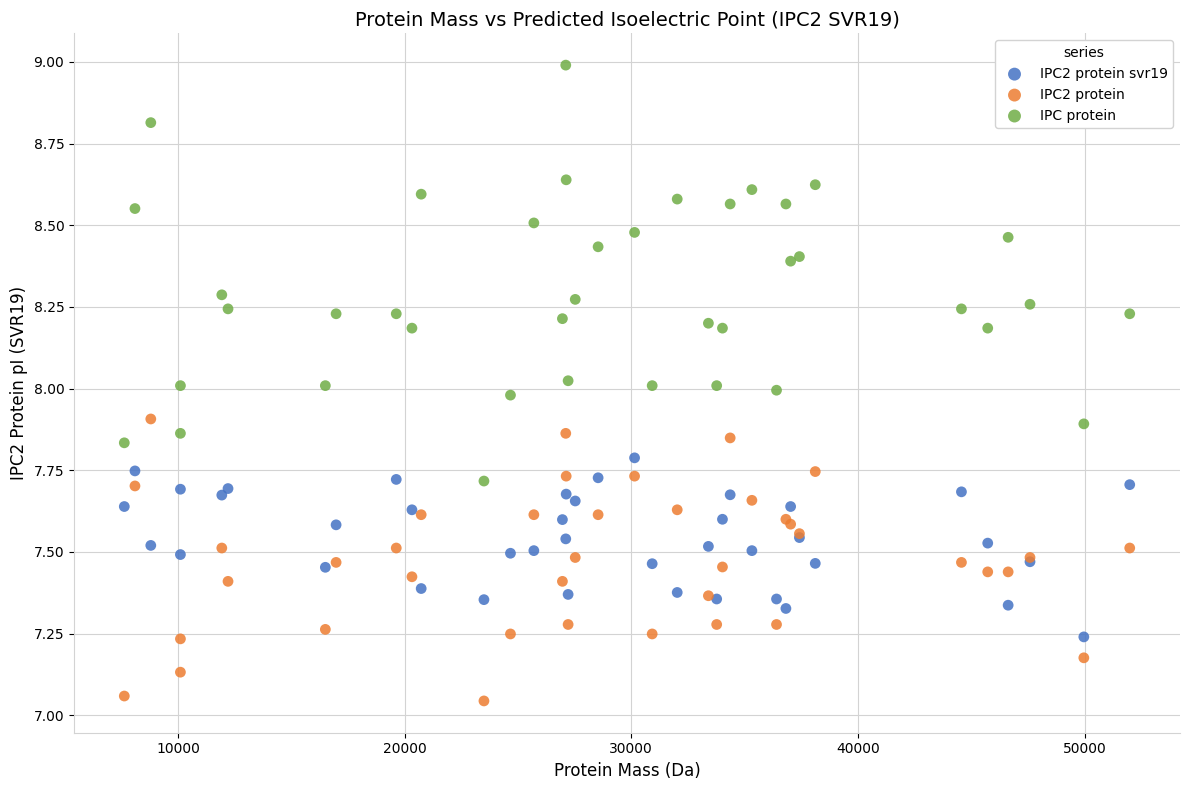

Which series reaches the minimum Y coordinate?

IPC2 protein